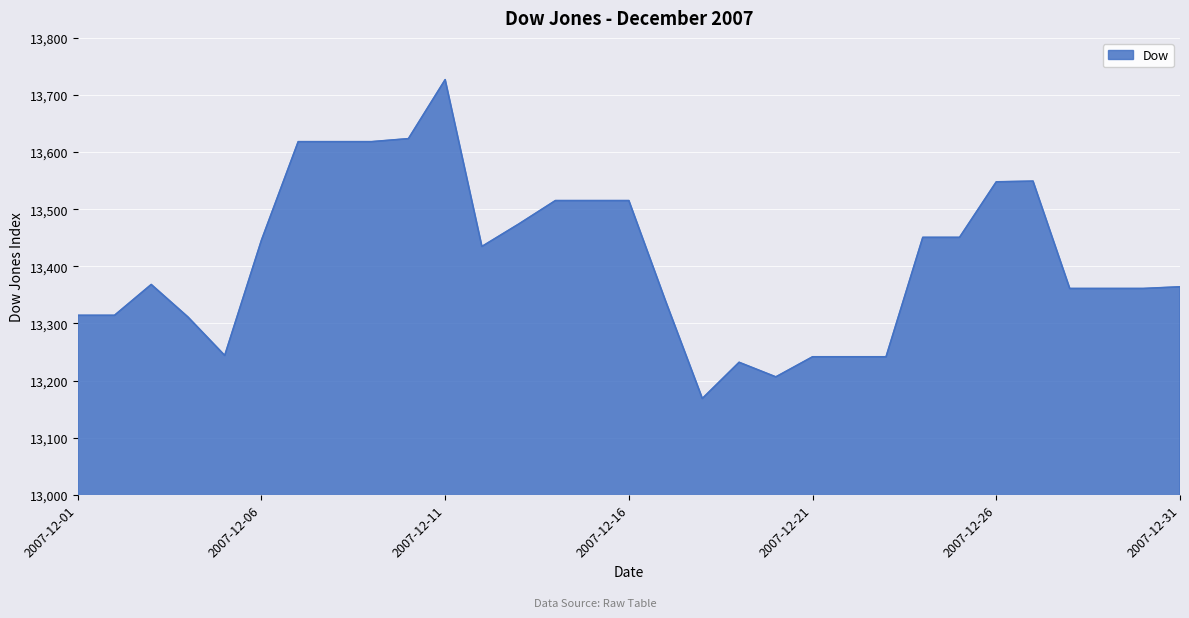

What is the minimum value shown in the chart?

13168.7